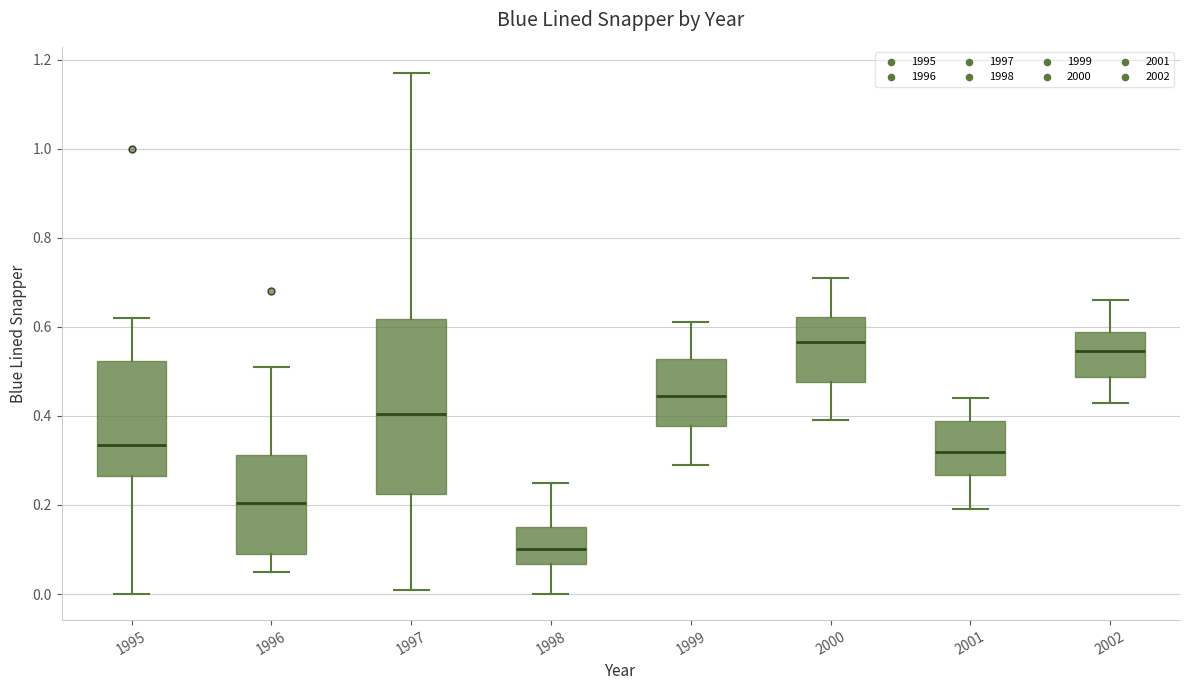

Which box's median line is the lowest?

1998